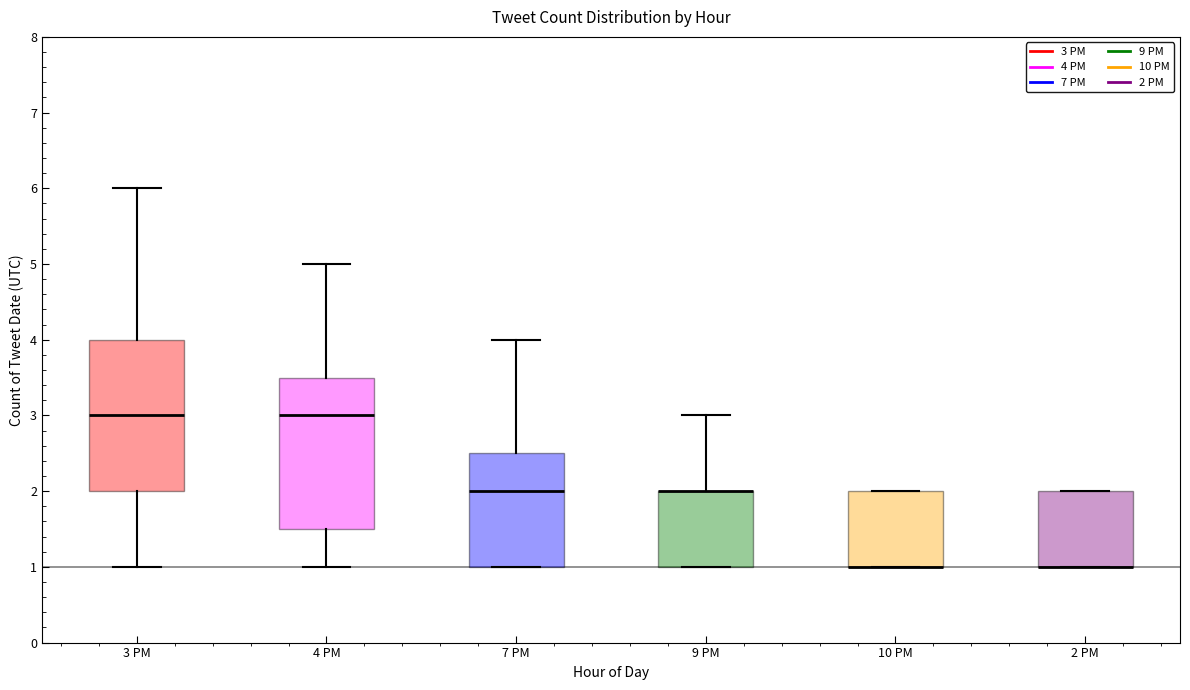

Where is the upper edge of the box for 10 PM on the y-axis? The values are not printed on the chart, so give them approximately, as read against the axis.

2.0